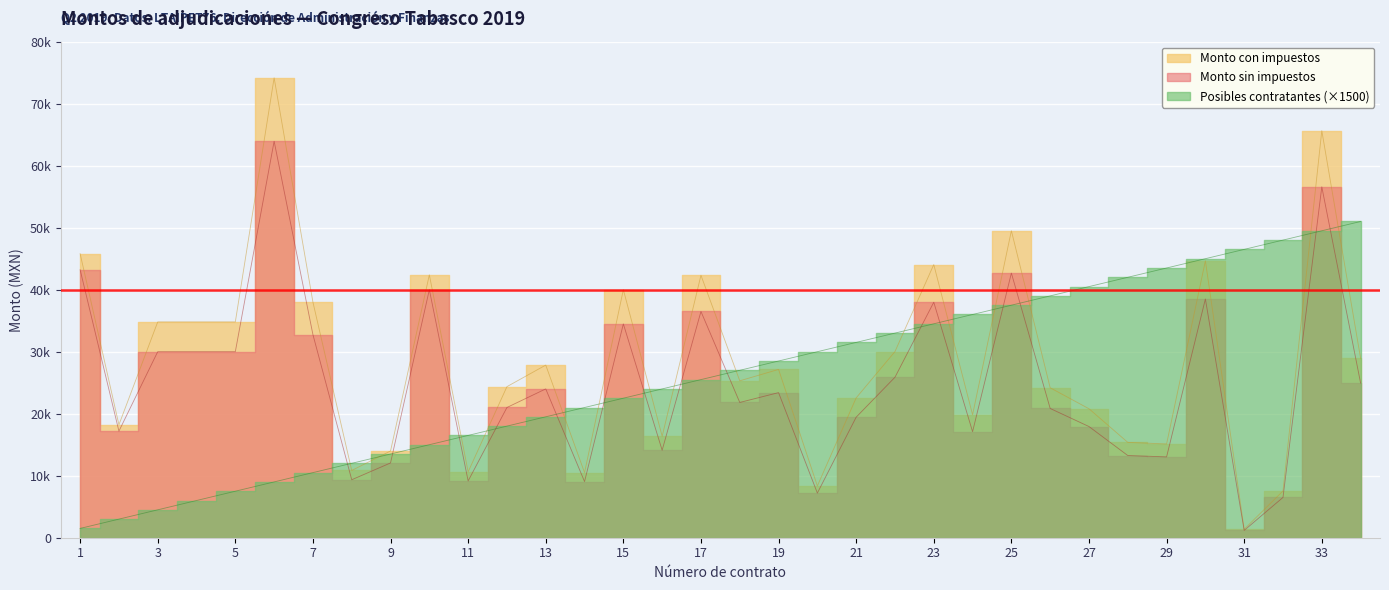

The Monto con impuestos series shows 26273.8 at 23. True or false?

False